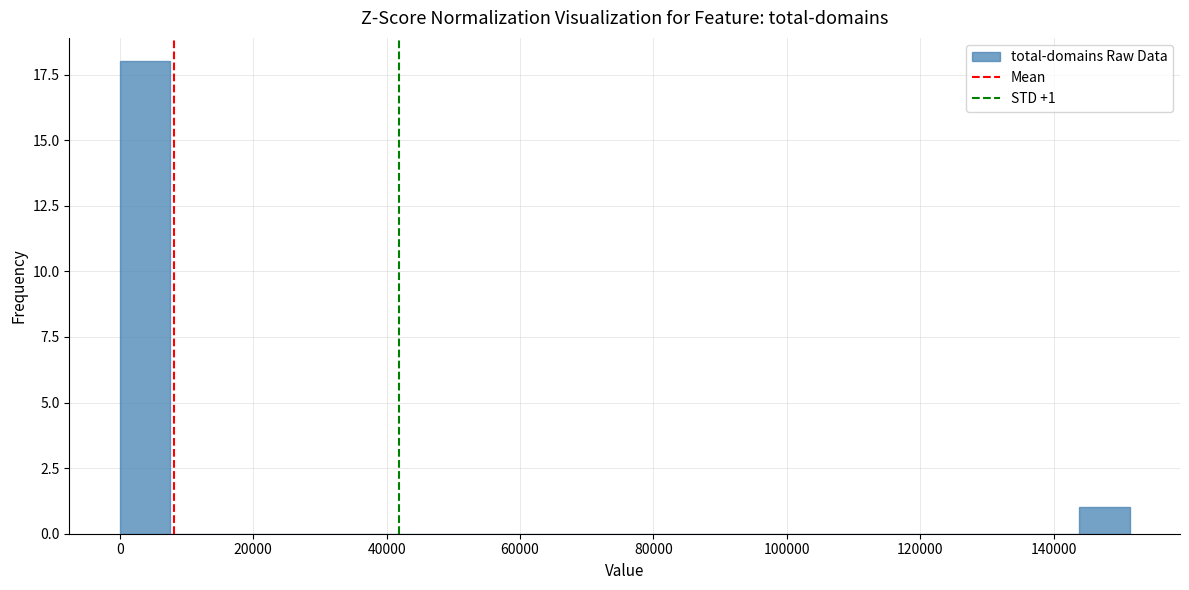

Around what value on the x-axis is the tallest bar? Give the approximate position of its centre, as read against the axis.

4000